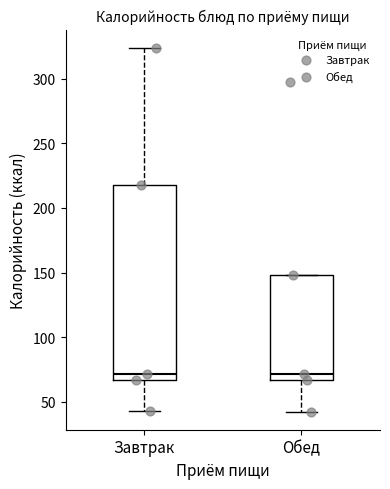

Which box is the tallest, from its lower edge to its upper edge?

Завтрак